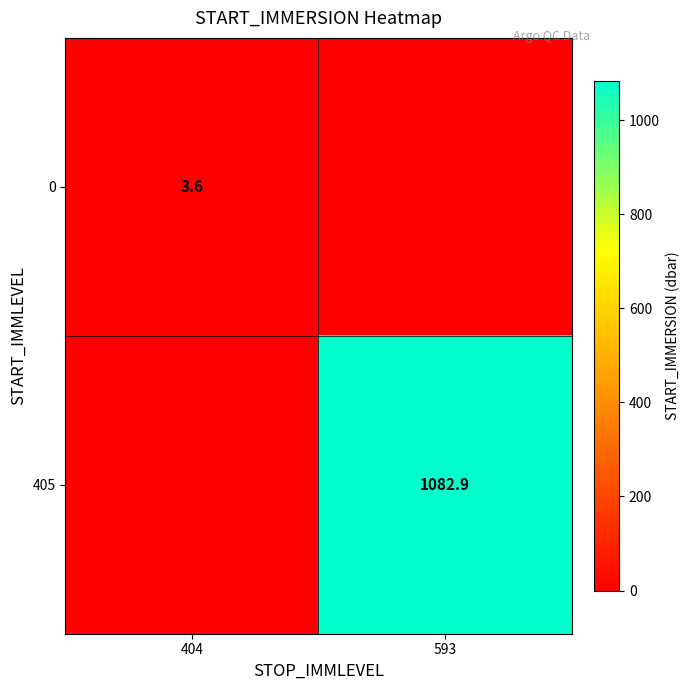

At how many categories does at least one series exceed 499?

1